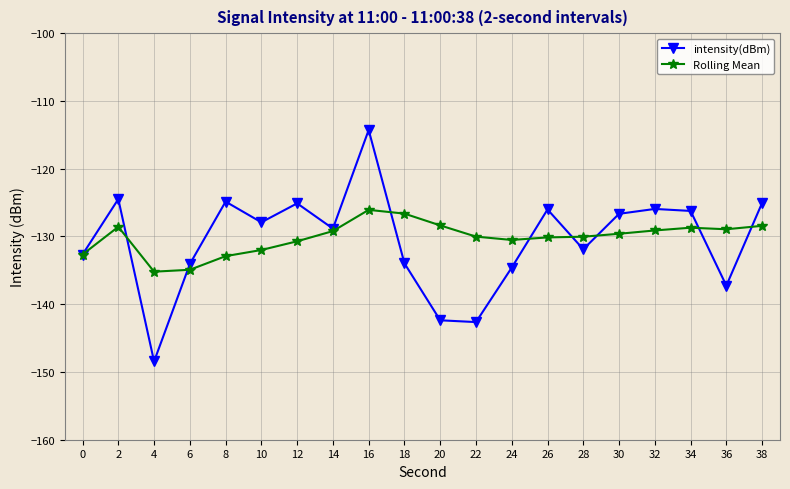

After their last crossing, which series has the higher values: intensity(dBm) or Rolling Mean?

intensity(dBm)